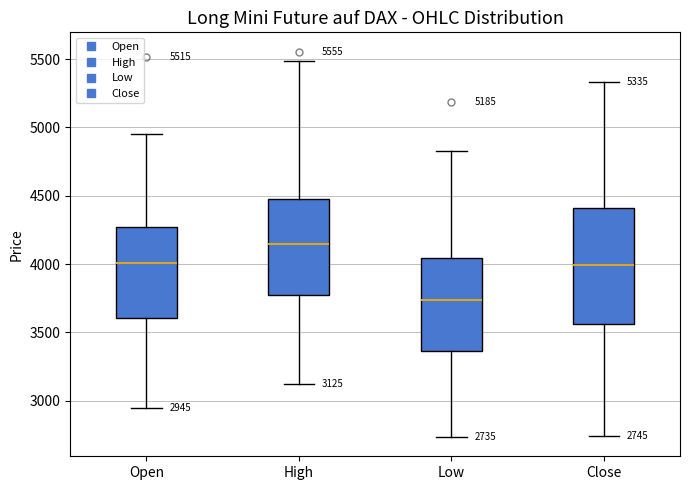

Which box's median line is the lowest?

Low